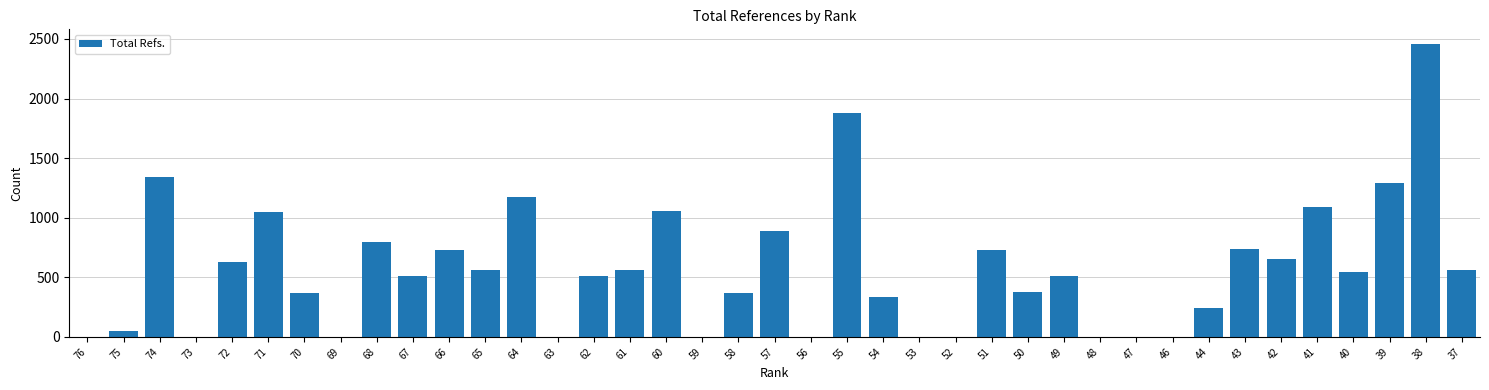

The chart shows a value of 632 at 64. True or false?

False